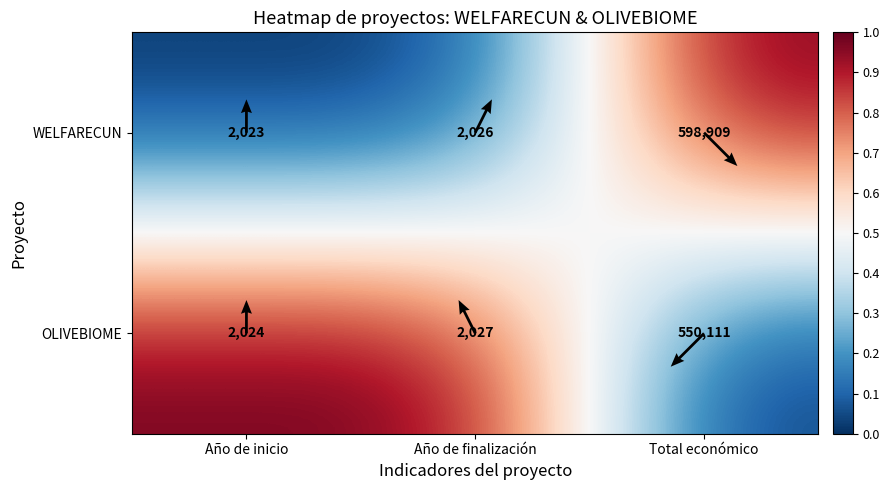

Rank the series by their average value, from lowest to highest.

WELFARECUN, OLIVEBIOME